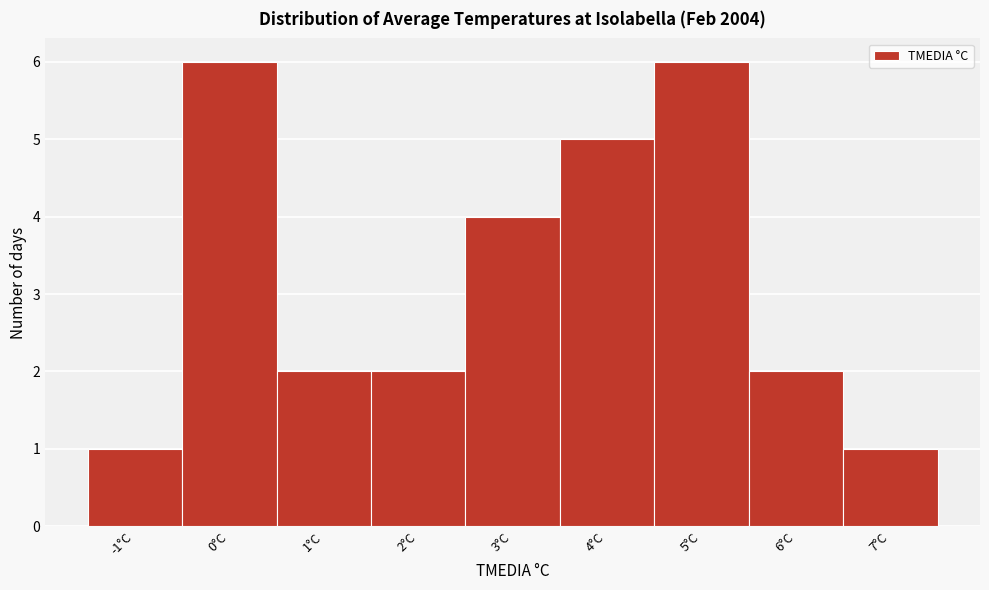

How tall is the bar that spans 5.5 to 6.5 on the x-axis? The values are not printed on the chart, so give them approximately, as read against the axis.

2